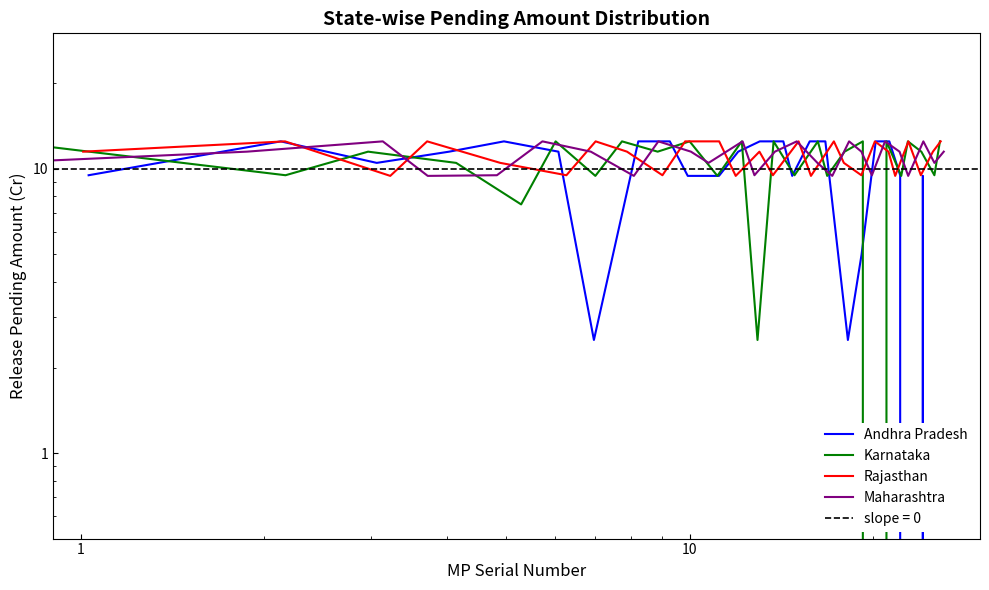

Is it true that Karnataka equals 18.4 at 23?

False